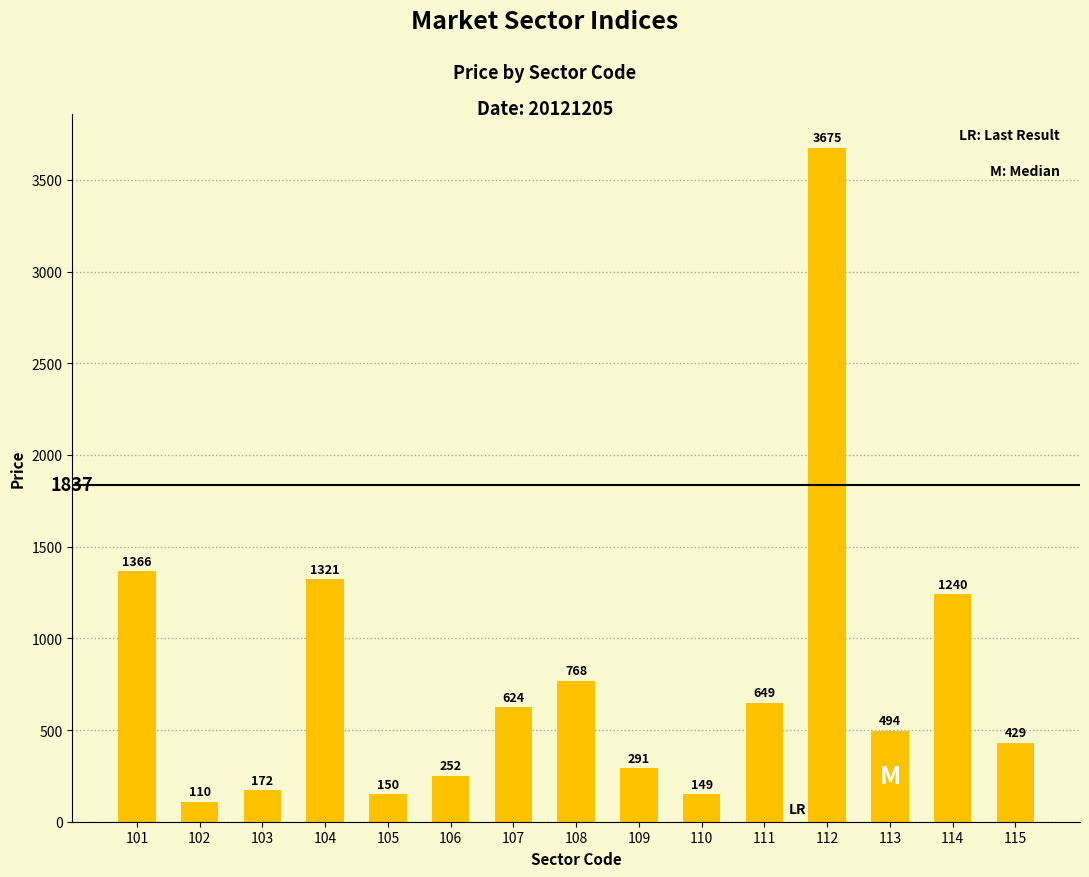

What is the average value?

779